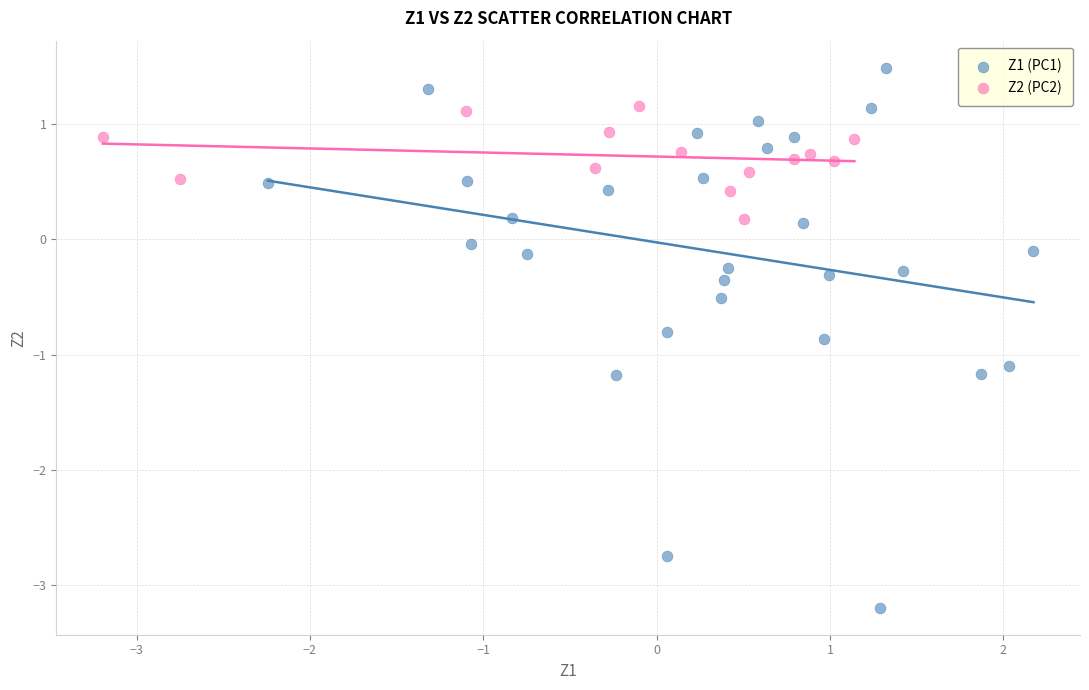

Which series has the widest spread of Y values?

Z1 (PC1)